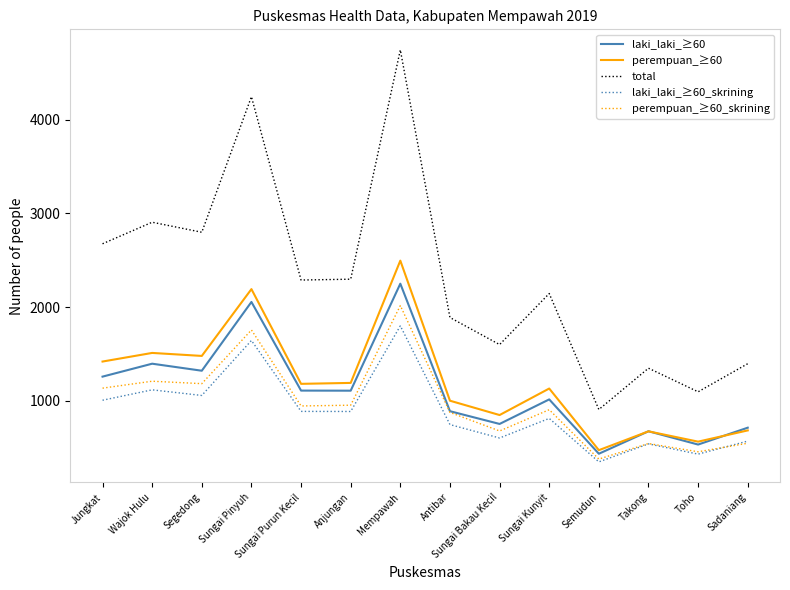

Between Sungai Bakau Kecil and Toho, which series saw the biggest shift?

total